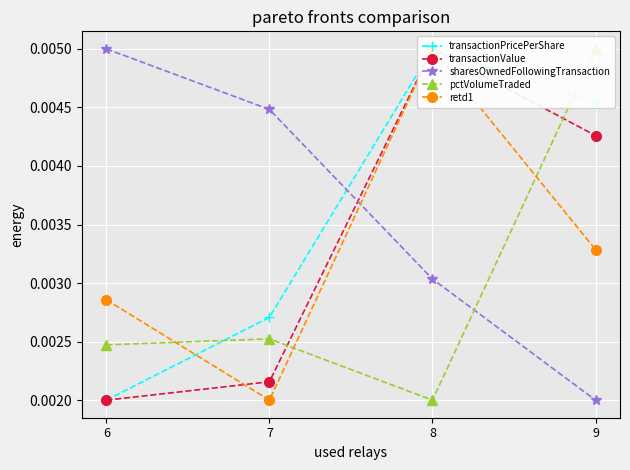

Does the chart display data point markers on the line(s)?

Yes